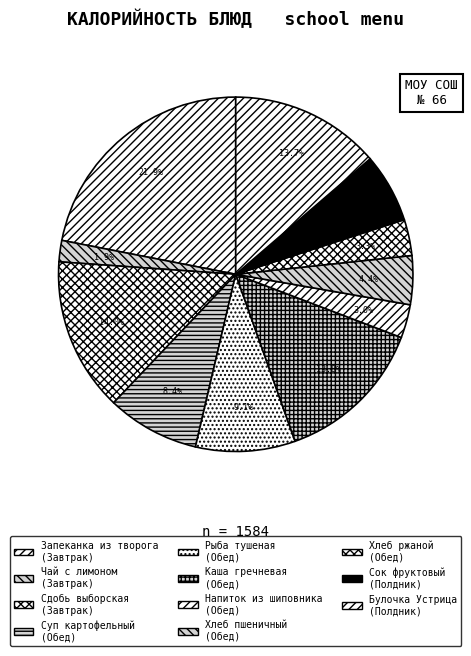

How many segments does this pie chart have?

11